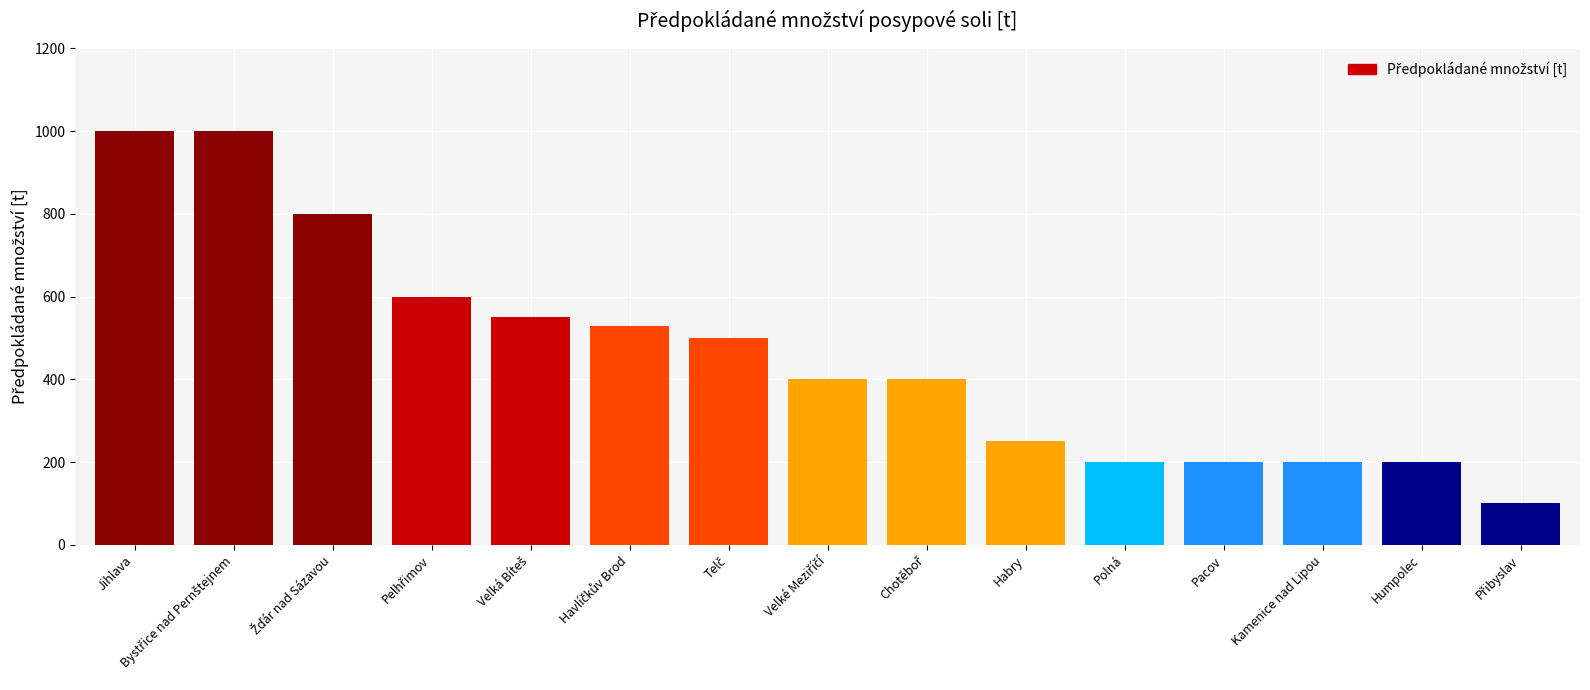

What is the value of the 12th bar from the left?

200